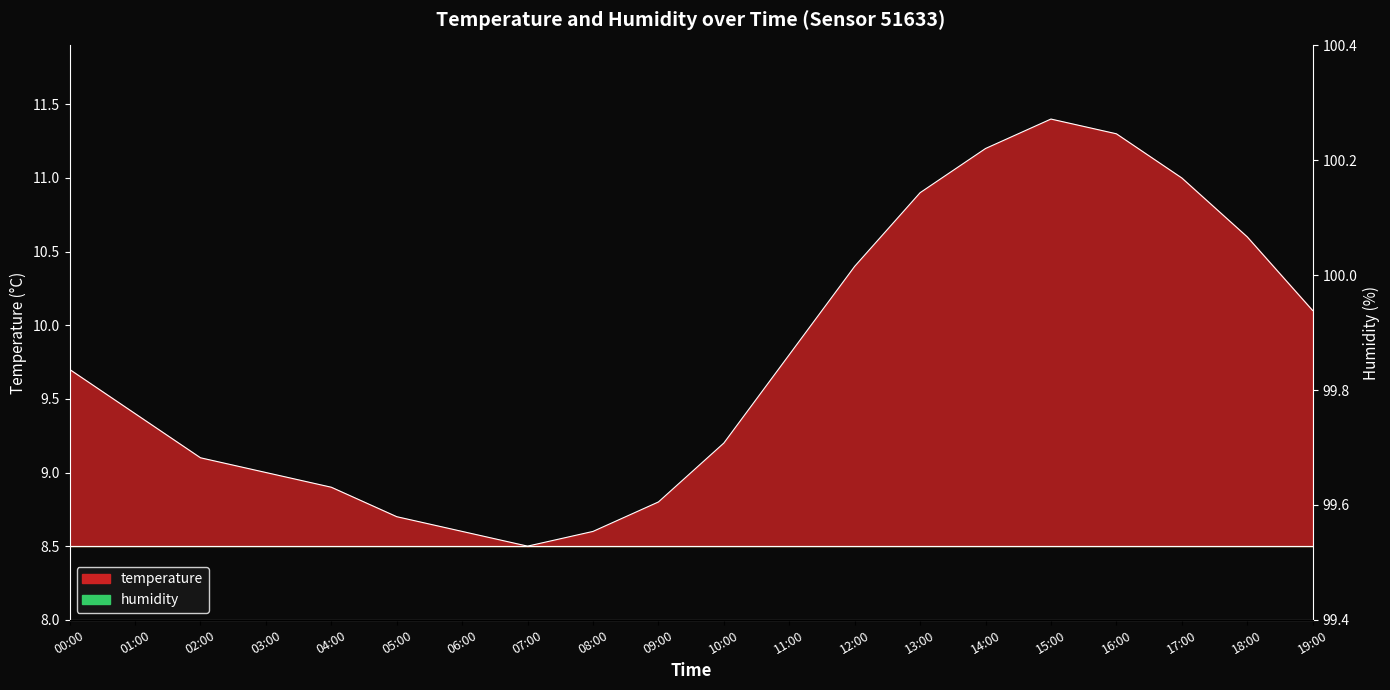

Rank the categories by value from highest to lowest.

15:00, 16:00, 14:00, 17:00, 13:00, 18:00, 12:00, 19:00, 11:00, 00:00, 01:00, 10:00, 02:00, 03:00, 04:00, 09:00, 05:00, 06:00, 08:00, 07:00